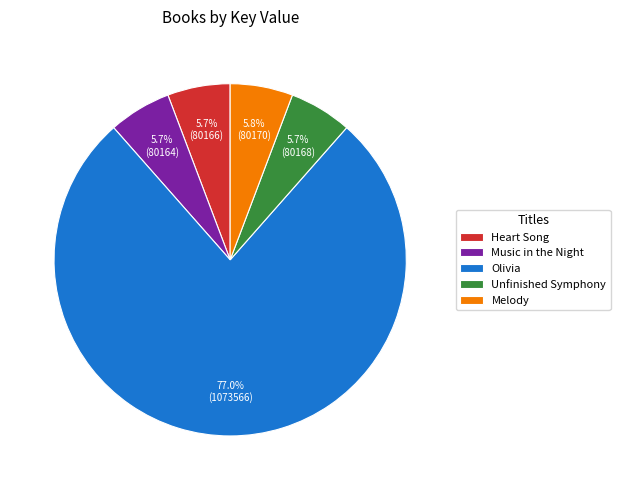

Which has a higher value, Olivia or Unfinished Symphony?

Olivia